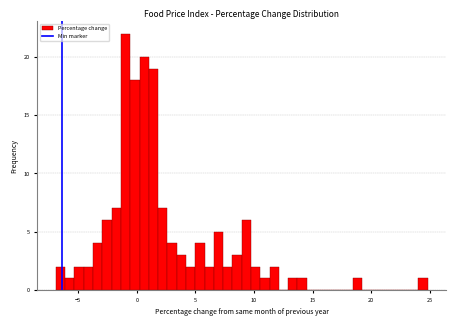

Around what value on the x-axis is the tallest bar? Give the approximate position of its centre, as read against the axis.

-1.0